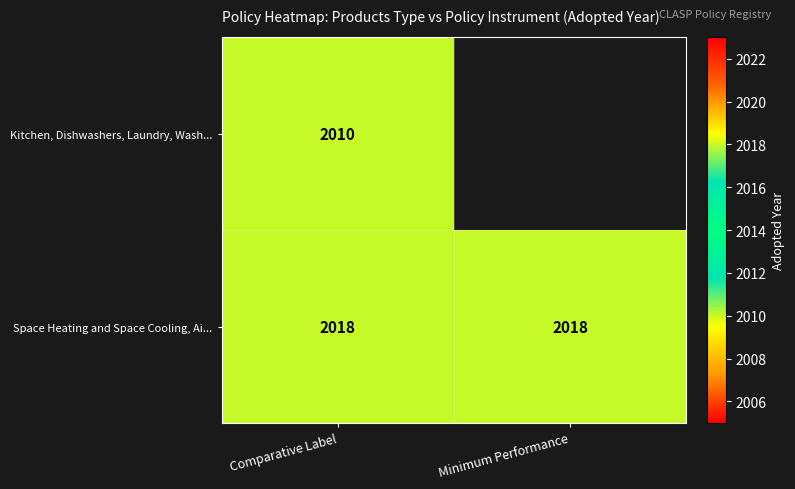

Rank the series at Comparative Label from highest to lowest value.

Space Heating and Space Cooling, Ai..., Kitchen, Dishwashers, Laundry, Wash...